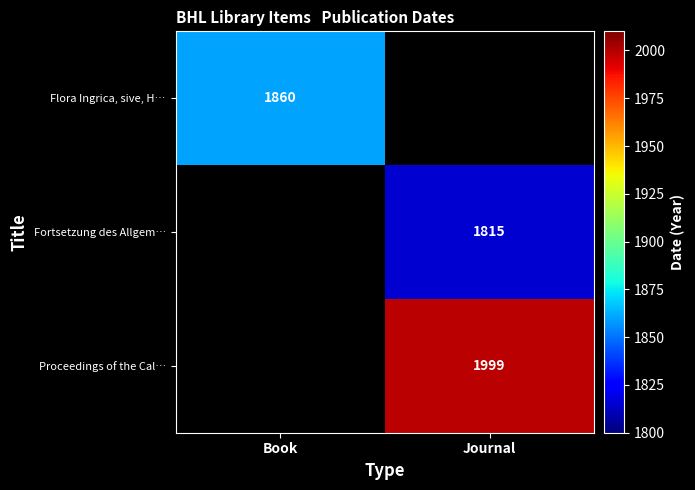

Is the value of Flora Ingrica, sive, H… at Book greater than the value of Fortsetzung des Allgem… at Journal?

Yes